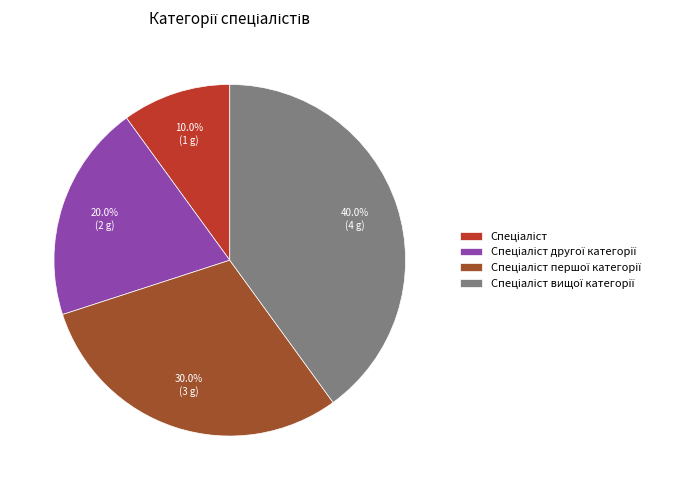

Is there any slice that represents more than half of the pie?

No